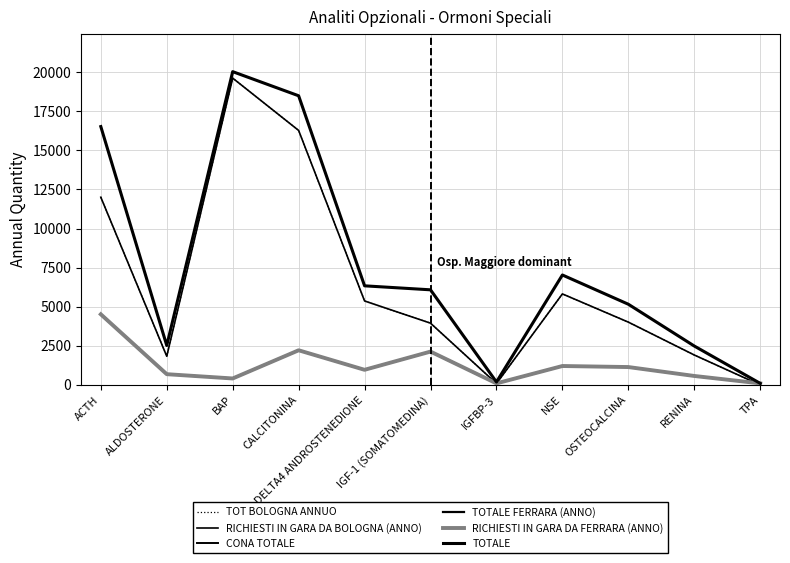

Does the chart have visible grid lines?

Yes